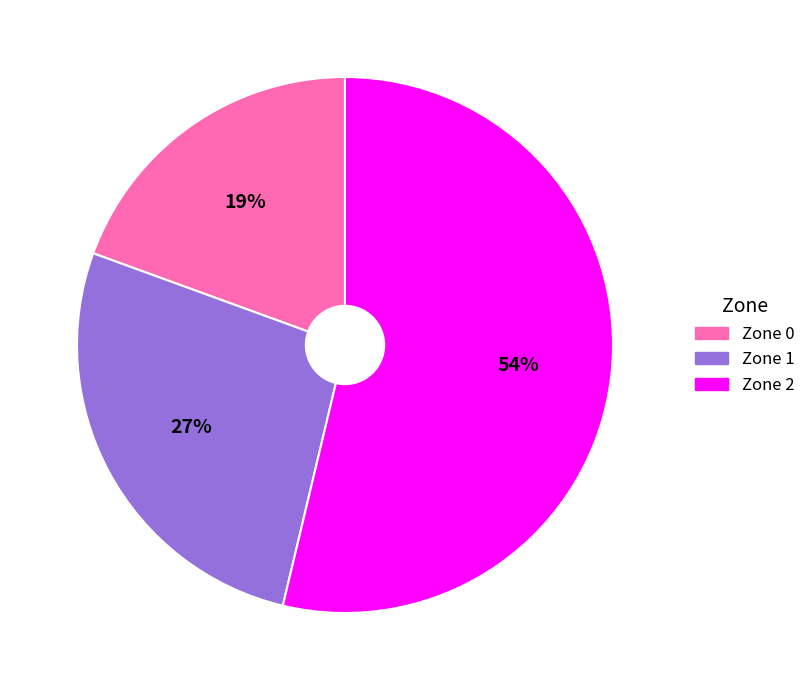

What is the ratio of the value at Zone 1 to the value at Zone 2?

0.5